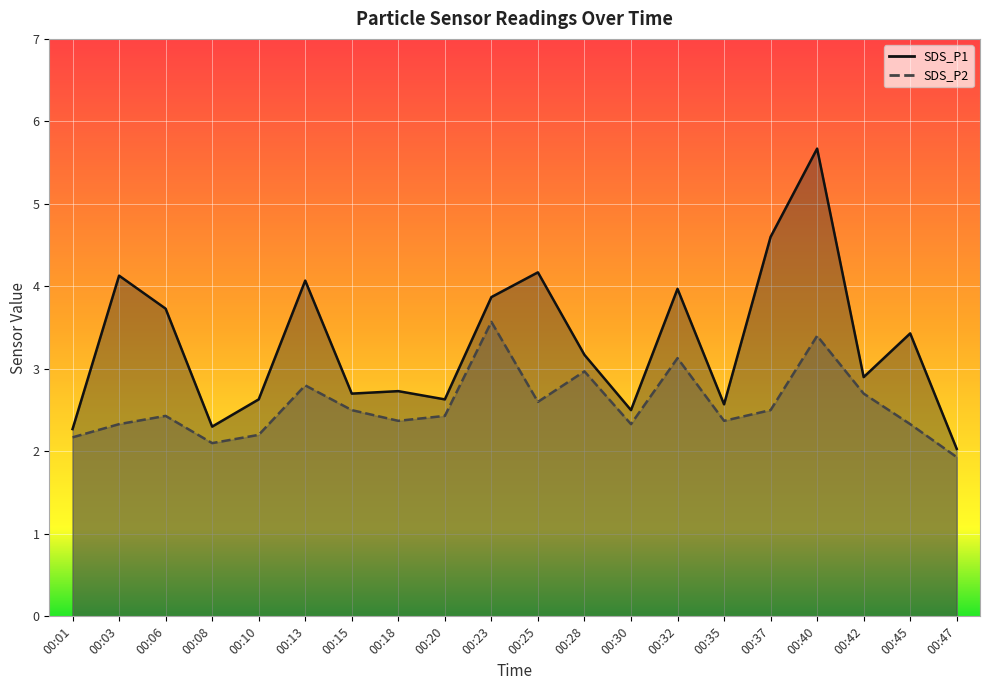

The SDS_P2 series shows 2.2 at 00:10. True or false?

True